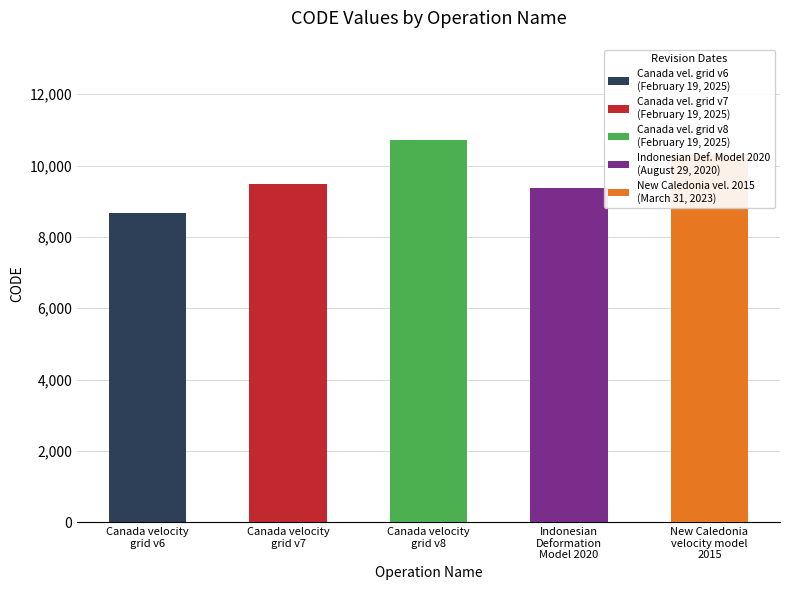

List the labels in order of value, largest first.

Canada velocity
grid v8, New Caledonia
velocity model
2015, Canada velocity
grid v7, Indonesian
Deformation
Model 2020, Canada velocity
grid v6